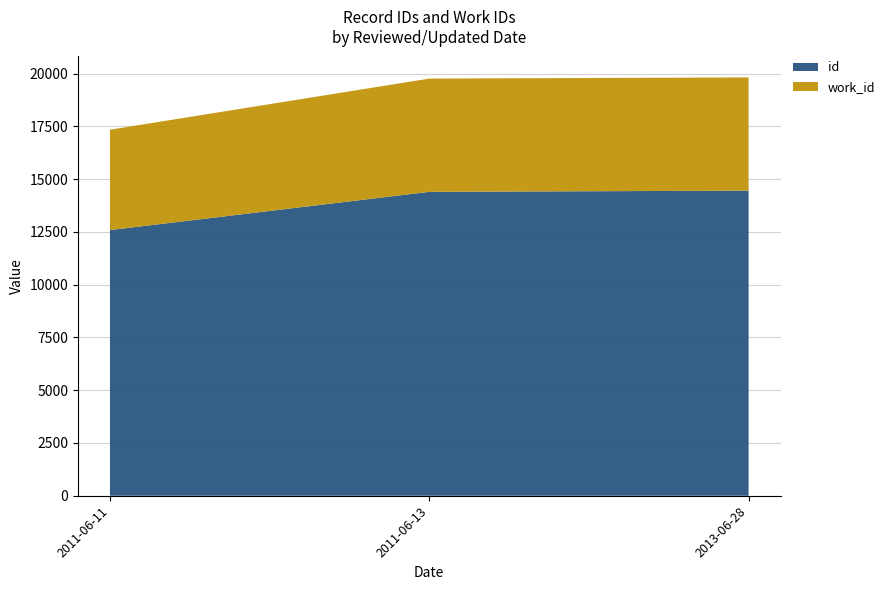

Reading left to right, list all the values displayed in this chart.

id: 2011-06-11=12587	2011-06-13=14400	2013-06-28=14456
work_id: 2011-06-11=4757	2011-06-13=5366	2013-06-28=5366